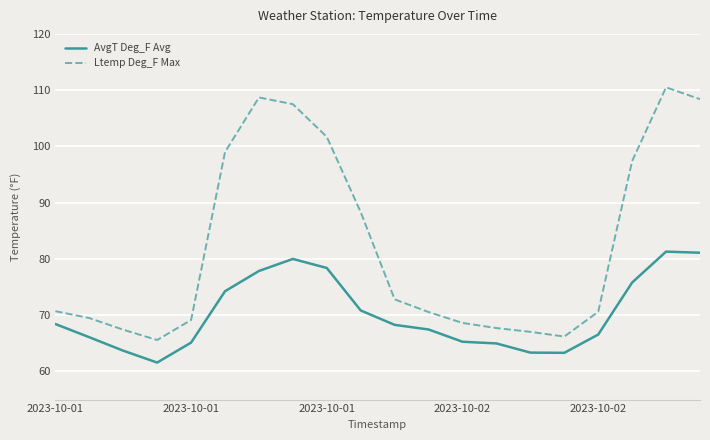

List the series in order of their overall mean, highest first.

Ltemp Deg_F Max, AvgT Deg_F Avg